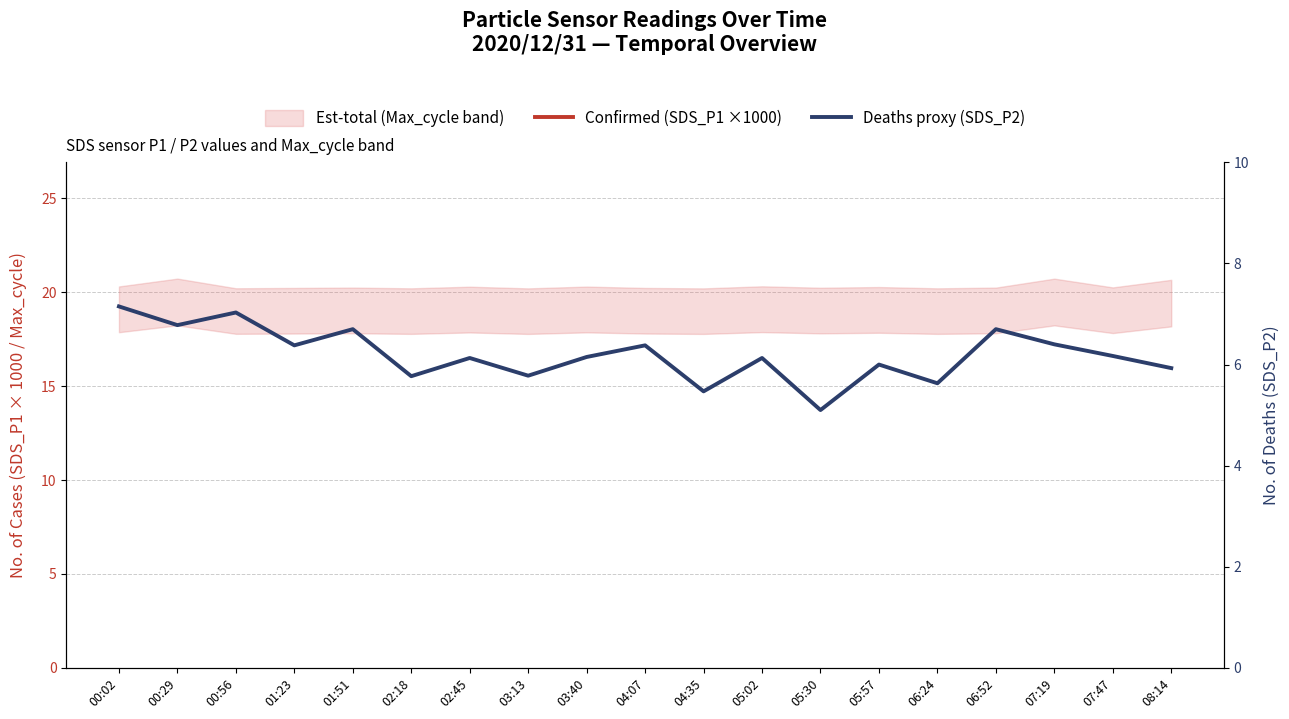

True or false: Deaths proxy (SDS_P2) and Confirmed (SDS_P1 ×1000) cross at least once.

False